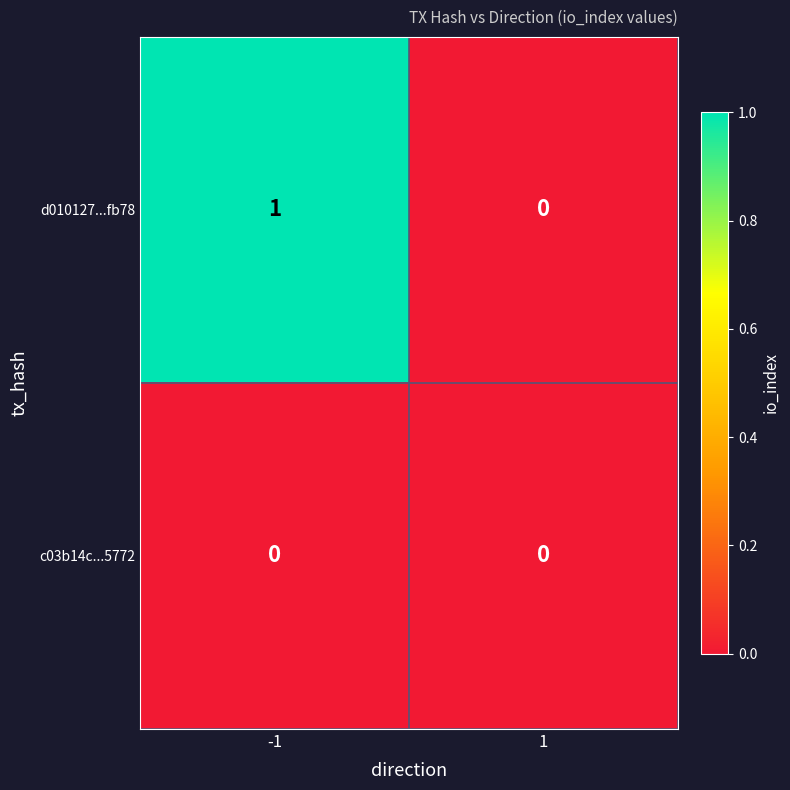

Is it true that c03b14c...5772 equals 0 at 1?

True